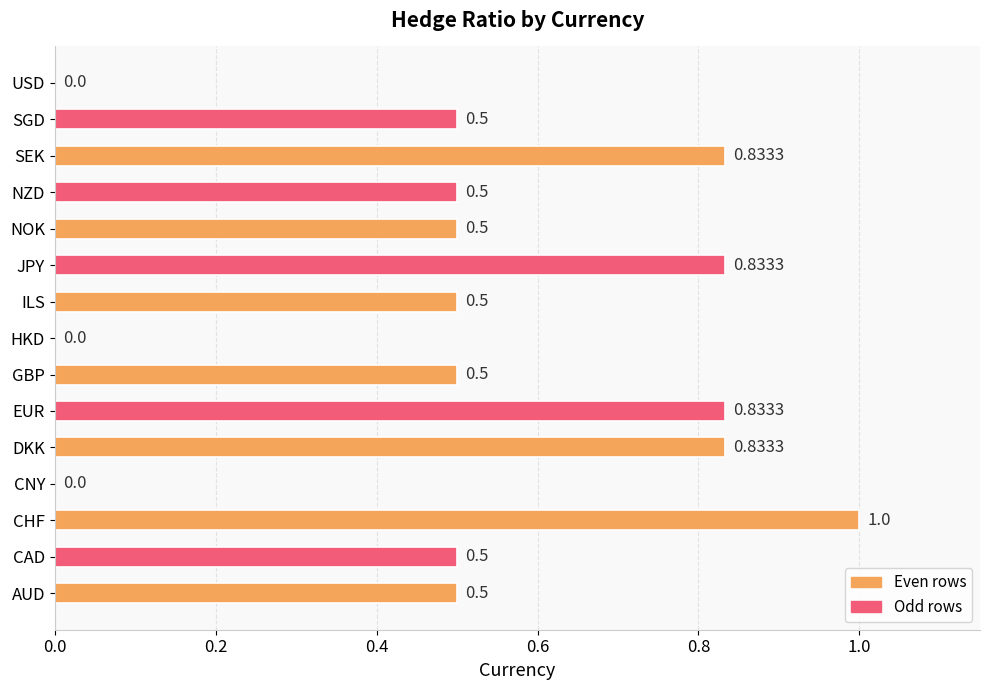

What is the sum of the values at NOK and JPY?

1.3